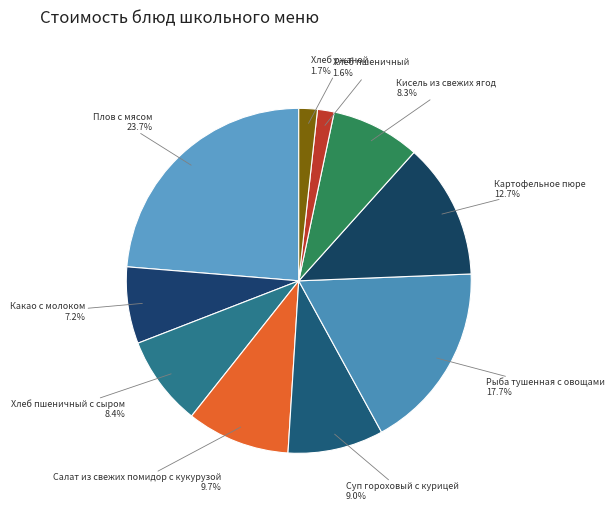

Is there a majority slice in this chart?

No